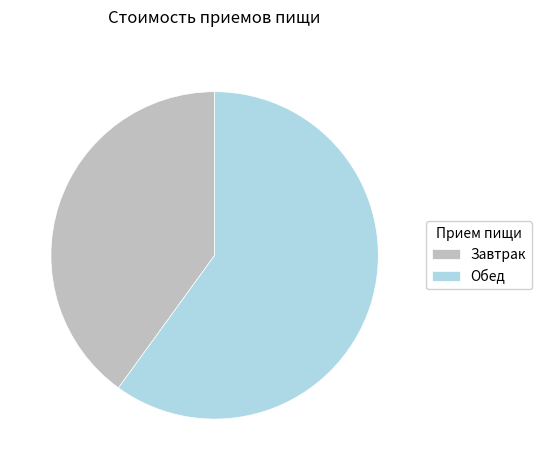

The Завтрак slice represents 40% of the pie. True or false?

True